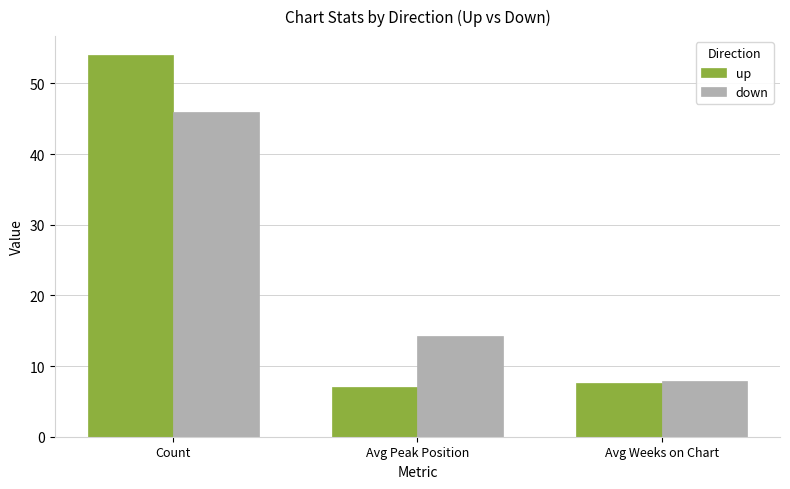

Reading left to right, extract all data points from this chart.

up: 54.0	7.0	7.6
down: 46.0	14.2	7.9